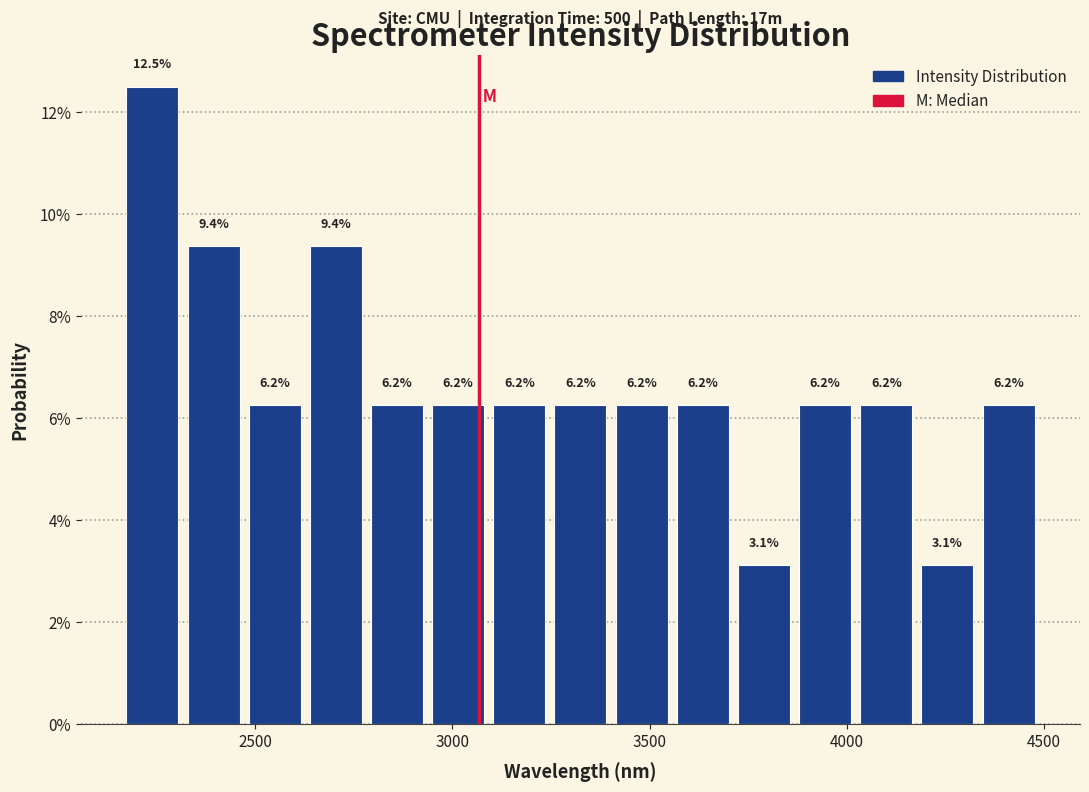

Read against the x-axis, roughly where is the centre of the tallest bar?

2250